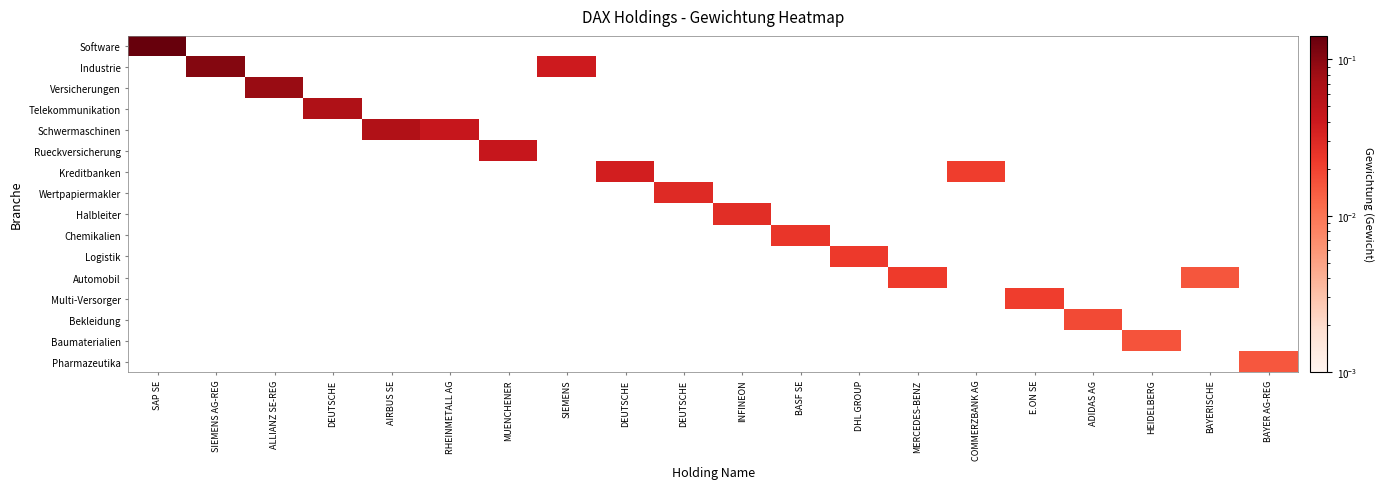

Reading left to right, what are all the values shown in this chart?

Software: SAP SE=0.1	SIEMENS AG-REG=0.0	ALLIANZ SE-REG=0.0	DEUTSCHE=0.0	AIRBUS SE=0.0	RHEINMETALL AG=0.0	MUENCHENER=0.0	SIEMENS=0.0	DEUTSCHE=0.0	DEUTSCHE=0.0	INFINEON=0.0	BASF SE=0.0	DHL GROUP=0.0	MERCEDES-BENZ=0.0	COMMERZBANK AG=0.0	E.ON SE=0.0	ADIDAS AG=0.0	HEIDELBERG=0.0	BAYERISCHE=0.0	BAYER AG-REG=0.0
Industrie: SAP SE=0.0	SIEMENS AG-REG=0.1	ALLIANZ SE-REG=0.0	DEUTSCHE=0.0	AIRBUS SE=0.0	RHEINMETALL AG=0.0	MUENCHENER=0.0	SIEMENS=0.0	DEUTSCHE=0.0	DEUTSCHE=0.0	INFINEON=0.0	BASF SE=0.0	DHL GROUP=0.0	MERCEDES-BENZ=0.0	COMMERZBANK AG=0.0	E.ON SE=0.0	ADIDAS AG=0.0	HEIDELBERG=0.0	BAYERISCHE=0.0	BAYER AG-REG=0.0
Versicherungen: SAP SE=0.0	SIEMENS AG-REG=0.0	ALLIANZ SE-REG=0.1	DEUTSCHE=0.0	AIRBUS SE=0.0	RHEINMETALL AG=0.0	MUENCHENER=0.0	SIEMENS=0.0	DEUTSCHE=0.0	DEUTSCHE=0.0	INFINEON=0.0	BASF SE=0.0	DHL GROUP=0.0	MERCEDES-BENZ=0.0	COMMERZBANK AG=0.0	E.ON SE=0.0	ADIDAS AG=0.0	HEIDELBERG=0.0	BAYERISCHE=0.0	BAYER AG-REG=0.0
Telekommunikation: SAP SE=0.0	SIEMENS AG-REG=0.0	ALLIANZ SE-REG=0.0	DEUTSCHE=0.1	AIRBUS SE=0.0	RHEINMETALL AG=0.0	MUENCHENER=0.0	SIEMENS=0.0	DEUTSCHE=0.0	DEUTSCHE=0.0	INFINEON=0.0	BASF SE=0.0	DHL GROUP=0.0	MERCEDES-BENZ=0.0	COMMERZBANK AG=0.0	E.ON SE=0.0	ADIDAS AG=0.0	HEIDELBERG=0.0	BAYERISCHE=0.0	BAYER AG-REG=0.0
Schwermaschinen: SAP SE=0.0	SIEMENS AG-REG=0.0	ALLIANZ SE-REG=0.0	DEUTSCHE=0.0	AIRBUS SE=0.1	RHEINMETALL AG=0.0	MUENCHENER=0.0	SIEMENS=0.0	DEUTSCHE=0.0	DEUTSCHE=0.0	INFINEON=0.0	BASF SE=0.0	DHL GROUP=0.0	MERCEDES-BENZ=0.0	COMMERZBANK AG=0.0	E.ON SE=0.0	ADIDAS AG=0.0	HEIDELBERG=0.0	BAYERISCHE=0.0	BAYER AG-REG=0.0
Rueckversicherung: SAP SE=0.0	SIEMENS AG-REG=0.0	ALLIANZ SE-REG=0.0	DEUTSCHE=0.0	AIRBUS SE=0.0	RHEINMETALL AG=0.0	MUENCHENER=0.0	SIEMENS=0.0	DEUTSCHE=0.0	DEUTSCHE=0.0	INFINEON=0.0	BASF SE=0.0	DHL GROUP=0.0	MERCEDES-BENZ=0.0	COMMERZBANK AG=0.0	E.ON SE=0.0	ADIDAS AG=0.0	HEIDELBERG=0.0	BAYERISCHE=0.0	BAYER AG-REG=0.0
Kreditbanken: SAP SE=0.0	SIEMENS AG-REG=0.0	ALLIANZ SE-REG=0.0	DEUTSCHE=0.0	AIRBUS SE=0.0	RHEINMETALL AG=0.0	MUENCHENER=0.0	SIEMENS=0.0	DEUTSCHE=0.0	DEUTSCHE=0.0	INFINEON=0.0	BASF SE=0.0	DHL GROUP=0.0	MERCEDES-BENZ=0.0	COMMERZBANK AG=0.0	E.ON SE=0.0	ADIDAS AG=0.0	HEIDELBERG=0.0	BAYERISCHE=0.0	BAYER AG-REG=0.0
Wertpapiermakler: SAP SE=0.0	SIEMENS AG-REG=0.0	ALLIANZ SE-REG=0.0	DEUTSCHE=0.0	AIRBUS SE=0.0	RHEINMETALL AG=0.0	MUENCHENER=0.0	SIEMENS=0.0	DEUTSCHE=0.0	DEUTSCHE=0.0	INFINEON=0.0	BASF SE=0.0	DHL GROUP=0.0	MERCEDES-BENZ=0.0	COMMERZBANK AG=0.0	E.ON SE=0.0	ADIDAS AG=0.0	HEIDELBERG=0.0	BAYERISCHE=0.0	BAYER AG-REG=0.0
Halbleiter: SAP SE=0.0	SIEMENS AG-REG=0.0	ALLIANZ SE-REG=0.0	DEUTSCHE=0.0	AIRBUS SE=0.0	RHEINMETALL AG=0.0	MUENCHENER=0.0	SIEMENS=0.0	DEUTSCHE=0.0	DEUTSCHE=0.0	INFINEON=0.0	BASF SE=0.0	DHL GROUP=0.0	MERCEDES-BENZ=0.0	COMMERZBANK AG=0.0	E.ON SE=0.0	ADIDAS AG=0.0	HEIDELBERG=0.0	BAYERISCHE=0.0	BAYER AG-REG=0.0
Chemikalien: SAP SE=0.0	SIEMENS AG-REG=0.0	ALLIANZ SE-REG=0.0	DEUTSCHE=0.0	AIRBUS SE=0.0	RHEINMETALL AG=0.0	MUENCHENER=0.0	SIEMENS=0.0	DEUTSCHE=0.0	DEUTSCHE=0.0	INFINEON=0.0	BASF SE=0.0	DHL GROUP=0.0	MERCEDES-BENZ=0.0	COMMERZBANK AG=0.0	E.ON SE=0.0	ADIDAS AG=0.0	HEIDELBERG=0.0	BAYERISCHE=0.0	BAYER AG-REG=0.0
Logistik: SAP SE=0.0	SIEMENS AG-REG=0.0	ALLIANZ SE-REG=0.0	DEUTSCHE=0.0	AIRBUS SE=0.0	RHEINMETALL AG=0.0	MUENCHENER=0.0	SIEMENS=0.0	DEUTSCHE=0.0	DEUTSCHE=0.0	INFINEON=0.0	BASF SE=0.0	DHL GROUP=0.0	MERCEDES-BENZ=0.0	COMMERZBANK AG=0.0	E.ON SE=0.0	ADIDAS AG=0.0	HEIDELBERG=0.0	BAYERISCHE=0.0	BAYER AG-REG=0.0
Automobil: SAP SE=0.0	SIEMENS AG-REG=0.0	ALLIANZ SE-REG=0.0	DEUTSCHE=0.0	AIRBUS SE=0.0	RHEINMETALL AG=0.0	MUENCHENER=0.0	SIEMENS=0.0	DEUTSCHE=0.0	DEUTSCHE=0.0	INFINEON=0.0	BASF SE=0.0	DHL GROUP=0.0	MERCEDES-BENZ=0.0	COMMERZBANK AG=0.0	E.ON SE=0.0	ADIDAS AG=0.0	HEIDELBERG=0.0	BAYERISCHE=0.0	BAYER AG-REG=0.0
Multi-Versorger: SAP SE=0.0	SIEMENS AG-REG=0.0	ALLIANZ SE-REG=0.0	DEUTSCHE=0.0	AIRBUS SE=0.0	RHEINMETALL AG=0.0	MUENCHENER=0.0	SIEMENS=0.0	DEUTSCHE=0.0	DEUTSCHE=0.0	INFINEON=0.0	BASF SE=0.0	DHL GROUP=0.0	MERCEDES-BENZ=0.0	COMMERZBANK AG=0.0	E.ON SE=0.0	ADIDAS AG=0.0	HEIDELBERG=0.0	BAYERISCHE=0.0	BAYER AG-REG=0.0
Bekleidung: SAP SE=0.0	SIEMENS AG-REG=0.0	ALLIANZ SE-REG=0.0	DEUTSCHE=0.0	AIRBUS SE=0.0	RHEINMETALL AG=0.0	MUENCHENER=0.0	SIEMENS=0.0	DEUTSCHE=0.0	DEUTSCHE=0.0	INFINEON=0.0	BASF SE=0.0	DHL GROUP=0.0	MERCEDES-BENZ=0.0	COMMERZBANK AG=0.0	E.ON SE=0.0	ADIDAS AG=0.0	HEIDELBERG=0.0	BAYERISCHE=0.0	BAYER AG-REG=0.0
Baumaterialien: SAP SE=0.0	SIEMENS AG-REG=0.0	ALLIANZ SE-REG=0.0	DEUTSCHE=0.0	AIRBUS SE=0.0	RHEINMETALL AG=0.0	MUENCHENER=0.0	SIEMENS=0.0	DEUTSCHE=0.0	DEUTSCHE=0.0	INFINEON=0.0	BASF SE=0.0	DHL GROUP=0.0	MERCEDES-BENZ=0.0	COMMERZBANK AG=0.0	E.ON SE=0.0	ADIDAS AG=0.0	HEIDELBERG=0.0	BAYERISCHE=0.0	BAYER AG-REG=0.0
Pharmazeutika: SAP SE=0.0	SIEMENS AG-REG=0.0	ALLIANZ SE-REG=0.0	DEUTSCHE=0.0	AIRBUS SE=0.0	RHEINMETALL AG=0.0	MUENCHENER=0.0	SIEMENS=0.0	DEUTSCHE=0.0	DEUTSCHE=0.0	INFINEON=0.0	BASF SE=0.0	DHL GROUP=0.0	MERCEDES-BENZ=0.0	COMMERZBANK AG=0.0	E.ON SE=0.0	ADIDAS AG=0.0	HEIDELBERG=0.0	BAYERISCHE=0.0	BAYER AG-REG=0.0